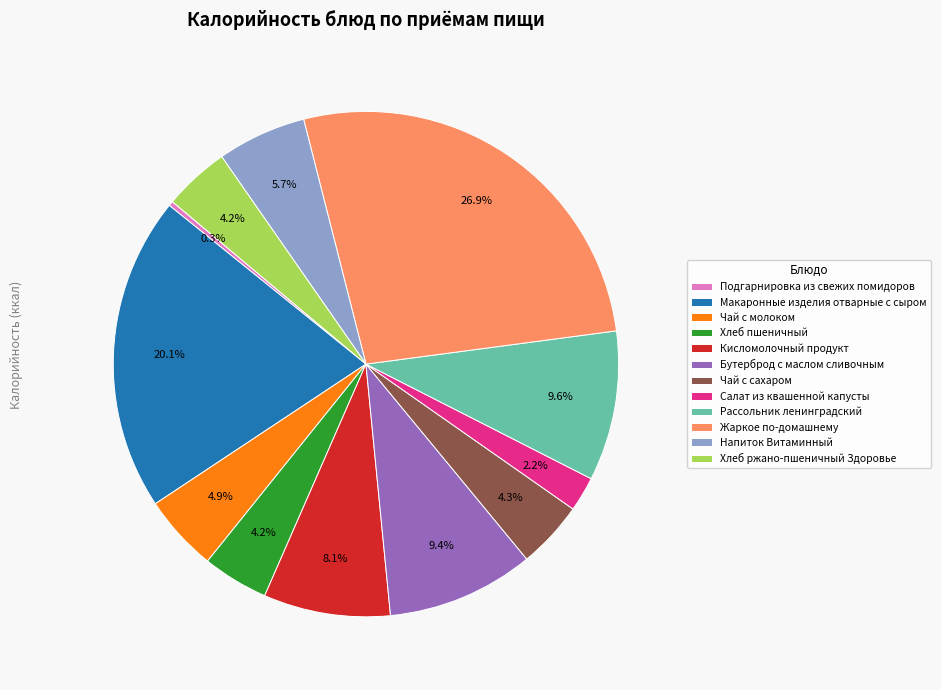

The Чай с сахаром slice represents 15% of the pie. True or false?

False